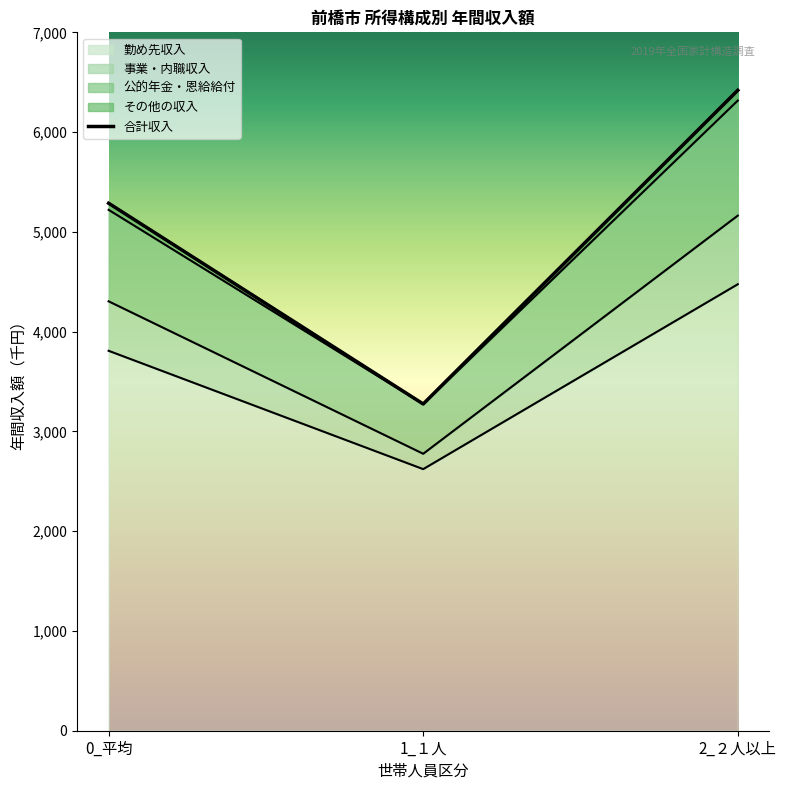

The value of 勤め先収入 at 2_２人以上 is 2430. True or false?

False